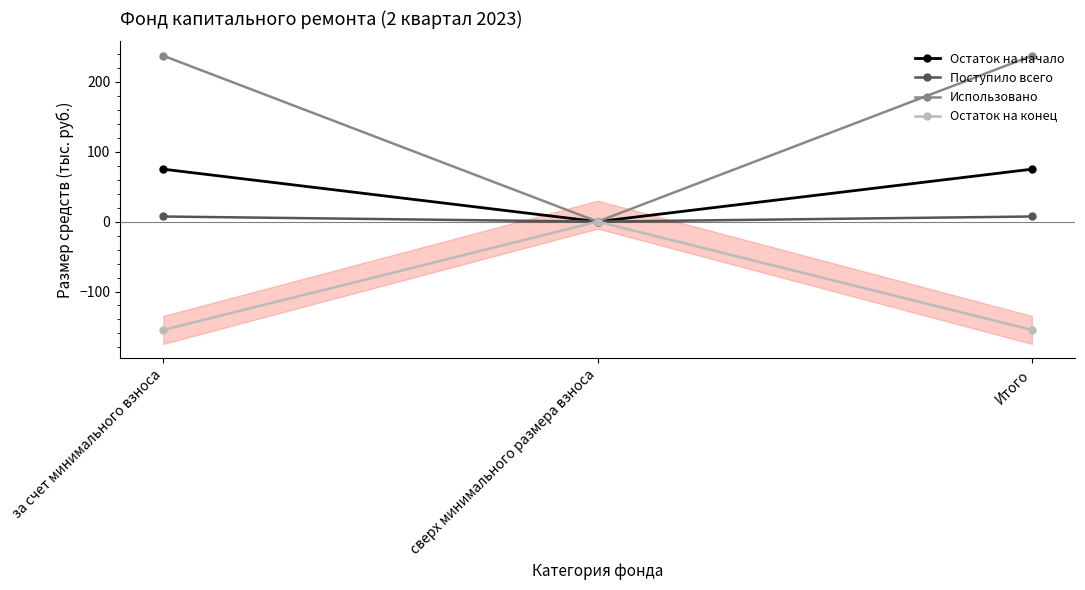

What is the sum of all Поступило всего values?

14.7